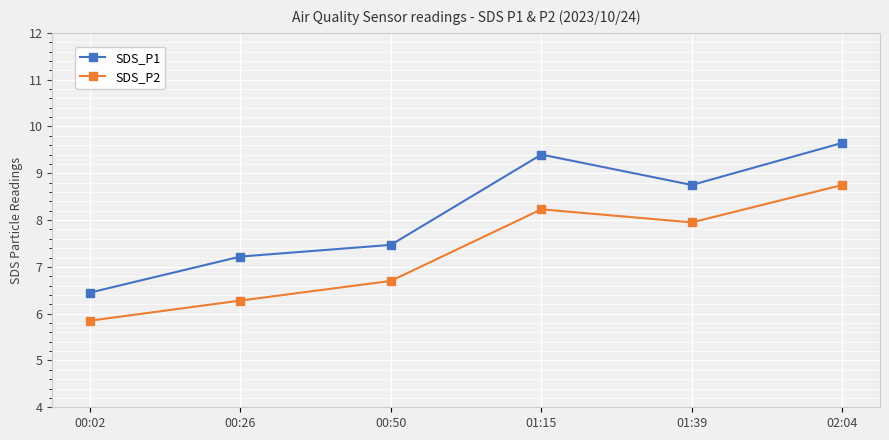

Does the chart have visible grid lines?

Yes